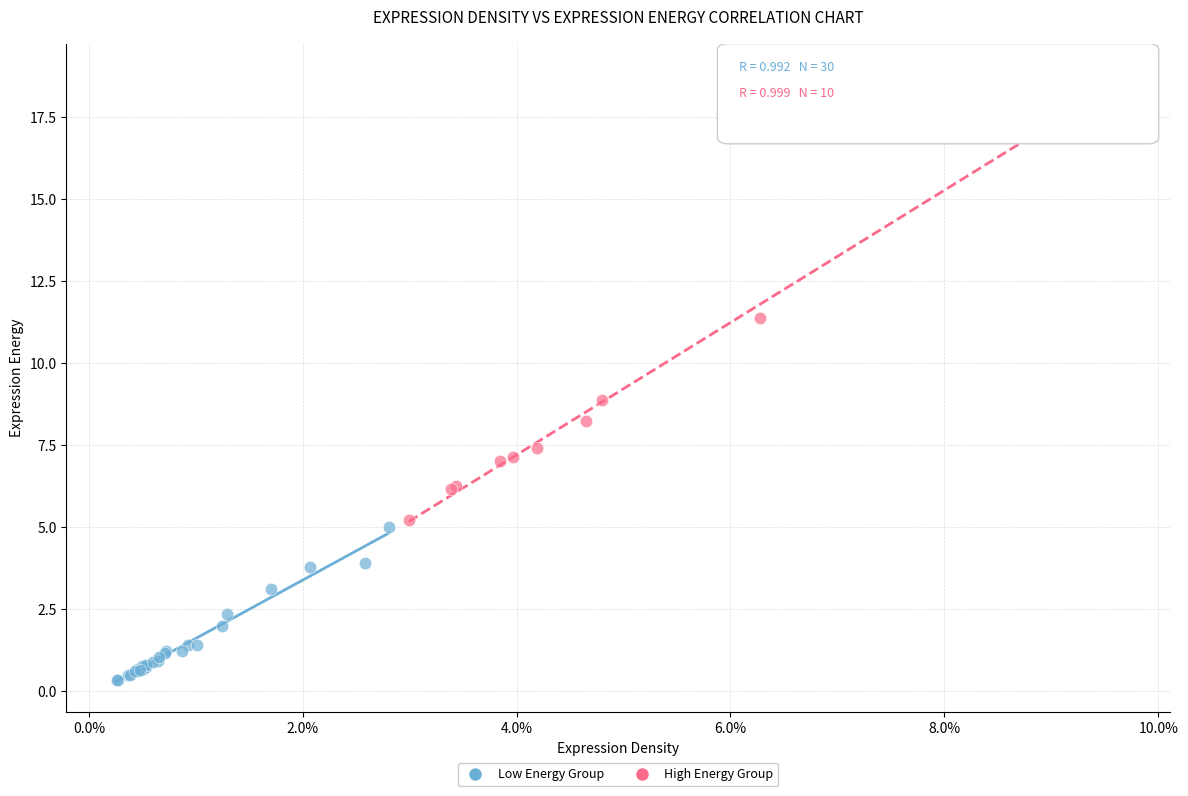

What are all the series names shown in the legend?

Low Energy Group, High Energy Group